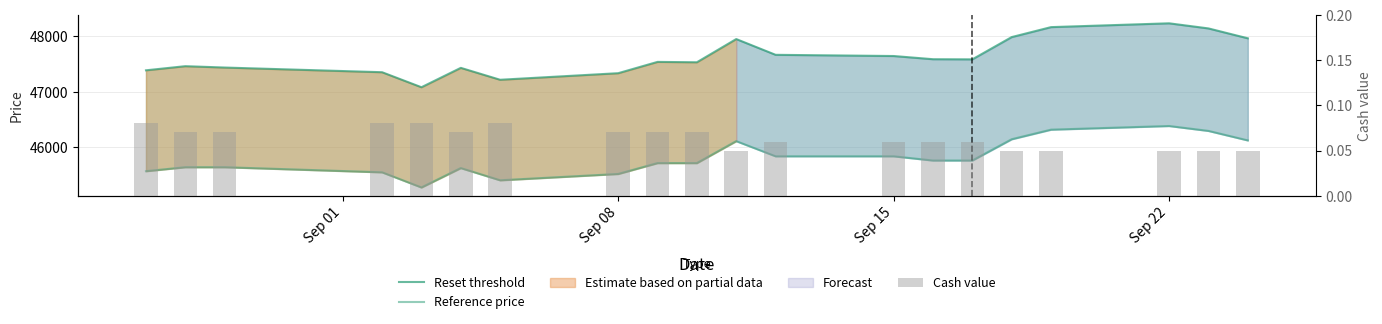

Reading left to right, transcribe all the data shown in this chart.

Reset threshold: 47387.7	47462.4	47437.8	47353.3	47081.9	47432.0	47216.9	47335.5	47539.8	47533.0	47952.3	47667.6	47645.9	47588.2	47585.7	47987.9	48167.9	48236.8	48144.5	47966.1
Reference price: 45565.1	45636.9	45636.9	45544.9	45271.1	45621.3	45400.9	45514.9	45711.3	45711.3	46108.0	45834.2	45834.2	45757.9	45757.9	46142.2	46315.3	46381.5	46292.8	46121.3
Cash value: 0.1	0.1	0.1	0.1	0.1	0.1	0.1	0.1	0.1	0.1	0.1	0.1	0.1	0.1	0.1	0.1	0.1	0.1	0.1	0.1